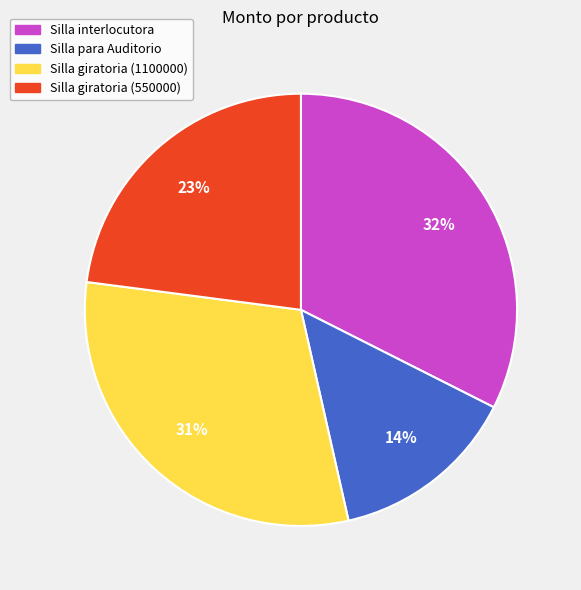

Rank the categories by value from lowest to highest.

Silla para Auditorio, Silla giratoria (550000), Silla giratoria (1100000), Silla interlocutora